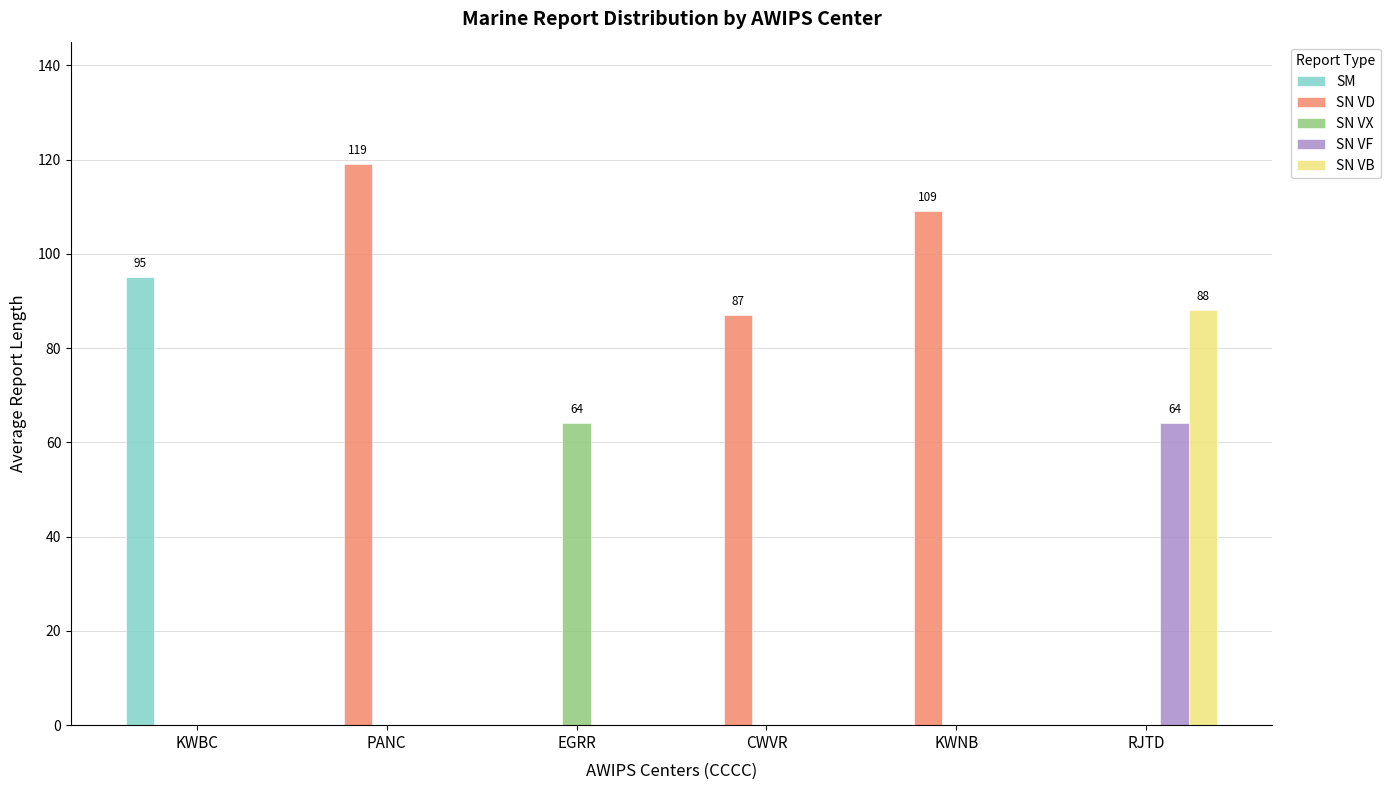

Does the chart contain stacked bars?

No